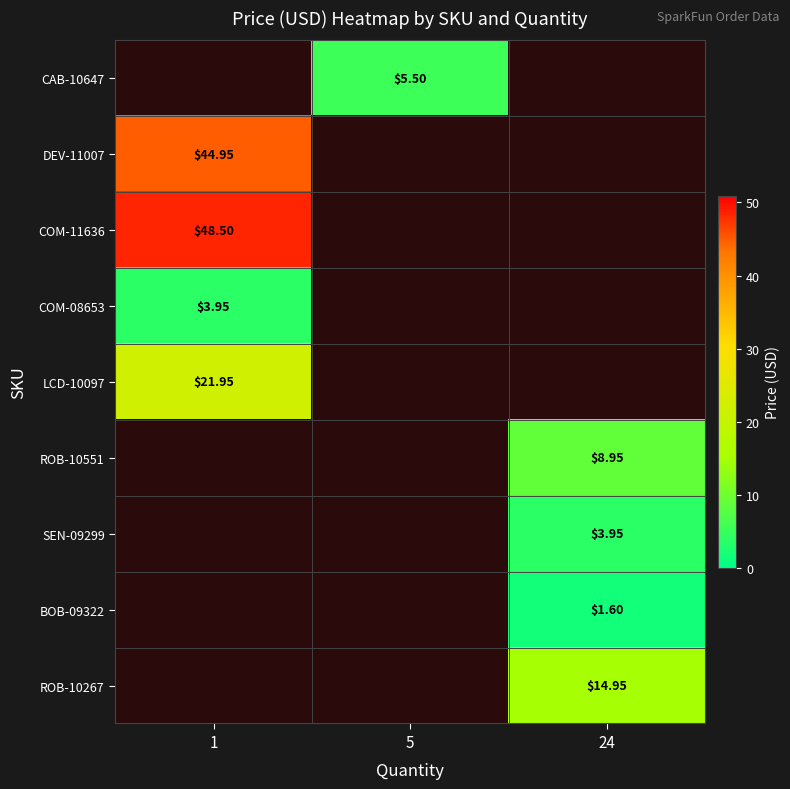

Between 24 and 1, which is larger?

1